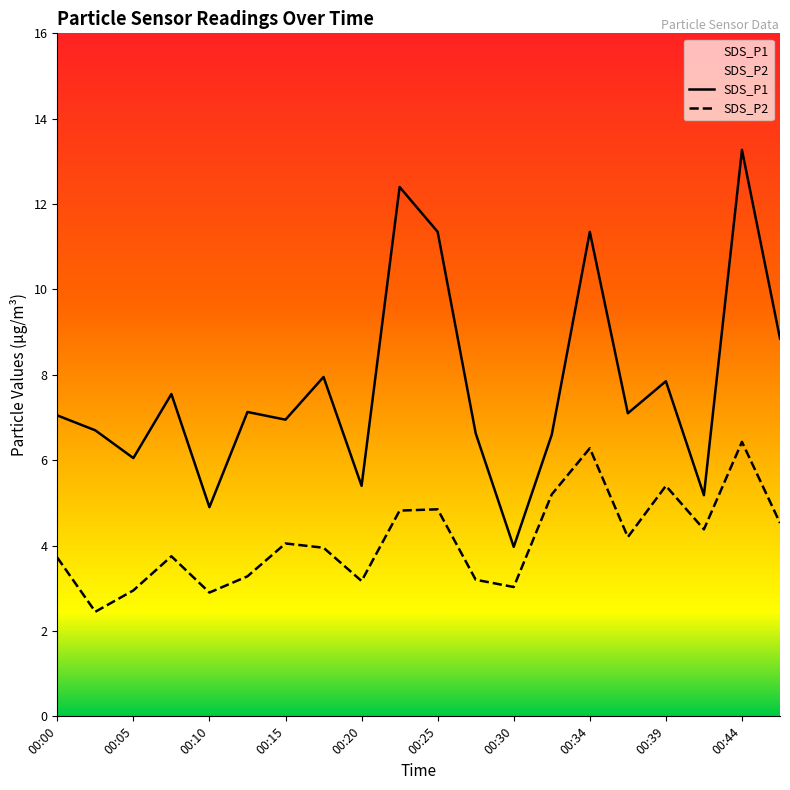

At which category is the sum across all series the highest?

00:44